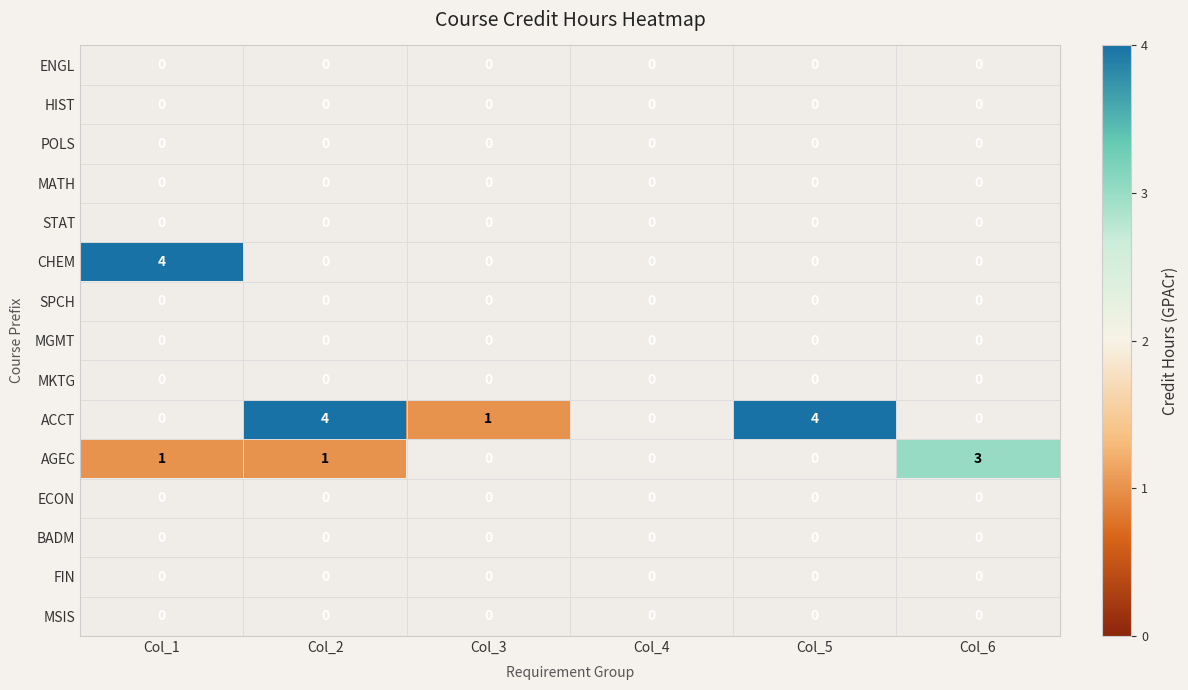

Which category has the highest value across all series?

Col_1